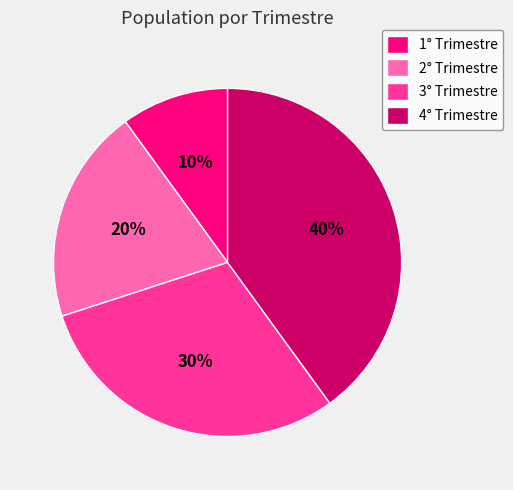

Which slice is the largest?

4° Trimestre